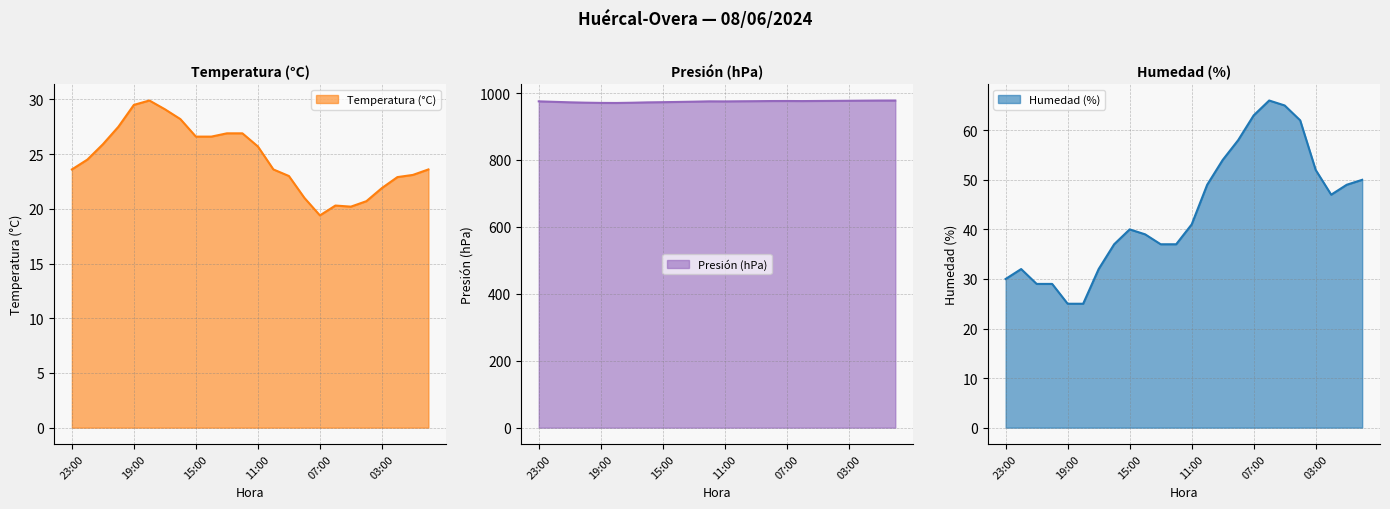

Where is Presión (hPa) nearest to the value 974?

13:00